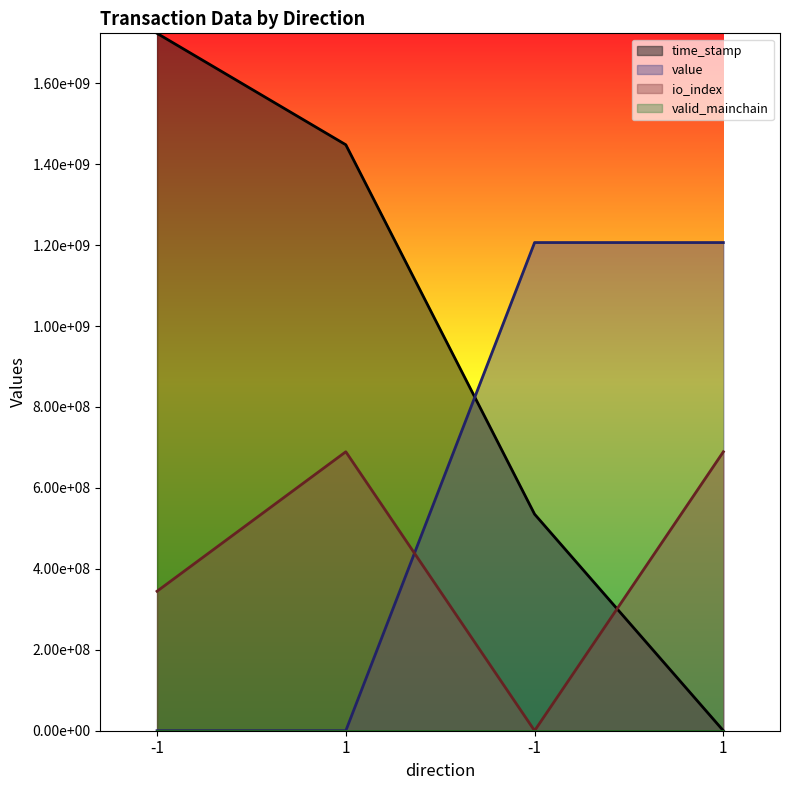

Where is io_index nearest to the value 344675400?

-1